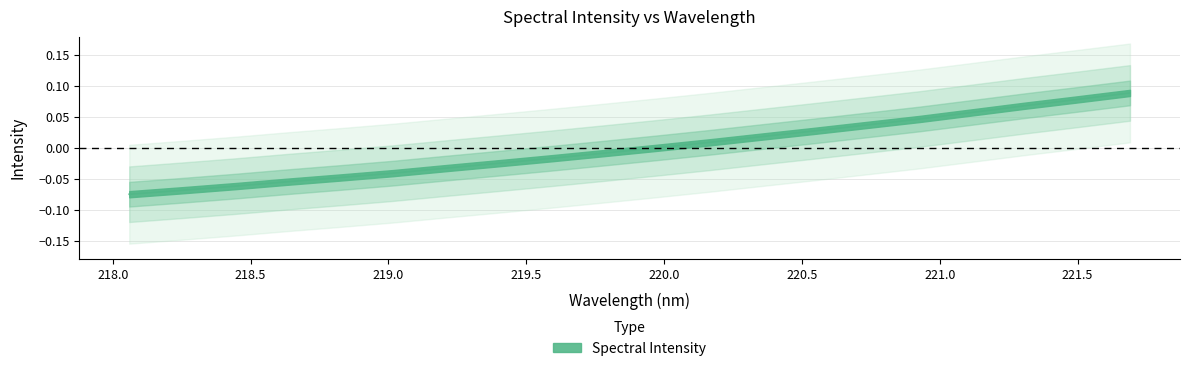

How many data points does each series have?

20